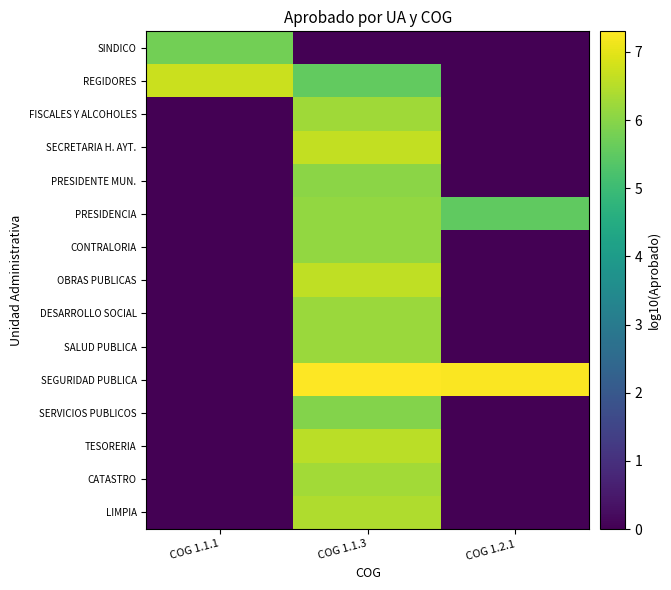

Reading left to right, transcribe all the data shown in this chart.

SINDICO: COG 1.1.1=5.7	COG 1.1.3=0.0	COG 1.2.1=0.0
REGIDORES: COG 1.1.1=6.7	COG 1.1.3=5.5	COG 1.2.1=0.0
FISCALES Y ALCOHOLES: COG 1.1.1=0.0	COG 1.1.3=6.3	COG 1.2.1=0.0
SECRETARIA H. AYT.: COG 1.1.1=0.0	COG 1.1.3=6.6	COG 1.2.1=0.0
PRESIDENTE MUN.: COG 1.1.1=0.0	COG 1.1.3=6.0	COG 1.2.1=0.0
PRESIDENCIA: COG 1.1.1=0.0	COG 1.1.3=6.1	COG 1.2.1=5.5
CONTRALORIA: COG 1.1.1=0.0	COG 1.1.3=6.1	COG 1.2.1=0.0
OBRAS PUBLICAS: COG 1.1.1=0.0	COG 1.1.3=6.6	COG 1.2.1=0.0
DESARROLLO SOCIAL: COG 1.1.1=0.0	COG 1.1.3=6.2	COG 1.2.1=0.0
SALUD PUBLICA: COG 1.1.1=0.0	COG 1.1.3=6.2	COG 1.2.1=0.0
SEGURIDAD PUBLICA: COG 1.1.1=0.0	COG 1.1.3=7.3	COG 1.2.1=7.3
SERVICIOS PUBLICOS: COG 1.1.1=0.0	COG 1.1.3=6.0	COG 1.2.1=0.0
TESORERIA: COG 1.1.1=0.0	COG 1.1.3=6.6	COG 1.2.1=0.0
CATASTRO: COG 1.1.1=0.0	COG 1.1.3=6.3	COG 1.2.1=0.0
LIMPIA: COG 1.1.1=0.0	COG 1.1.3=6.4	COG 1.2.1=0.0